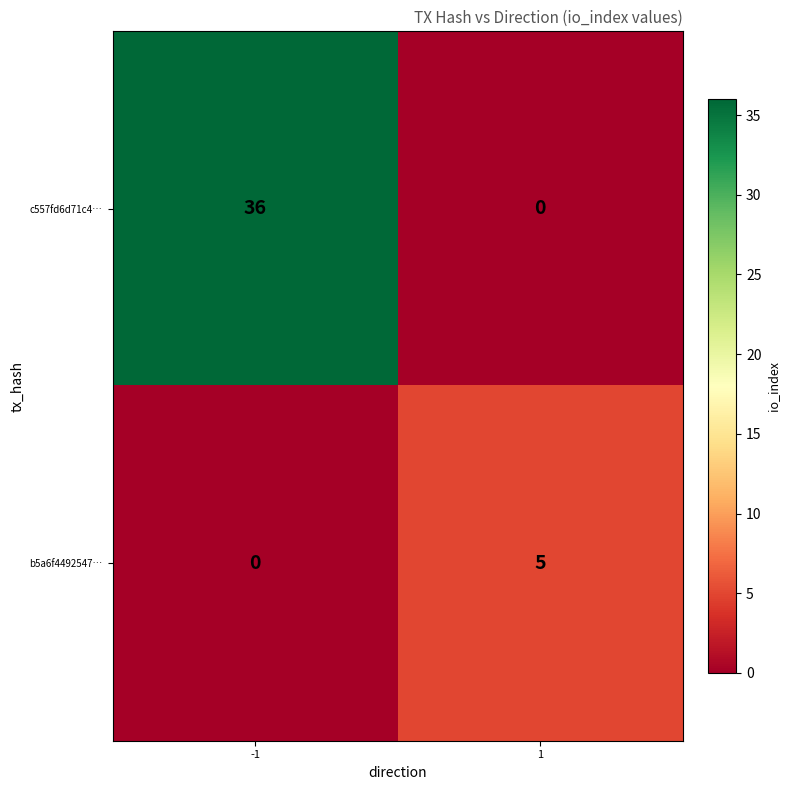

What is the sum of the b5a6f4492547… values at 1 and -1?

5